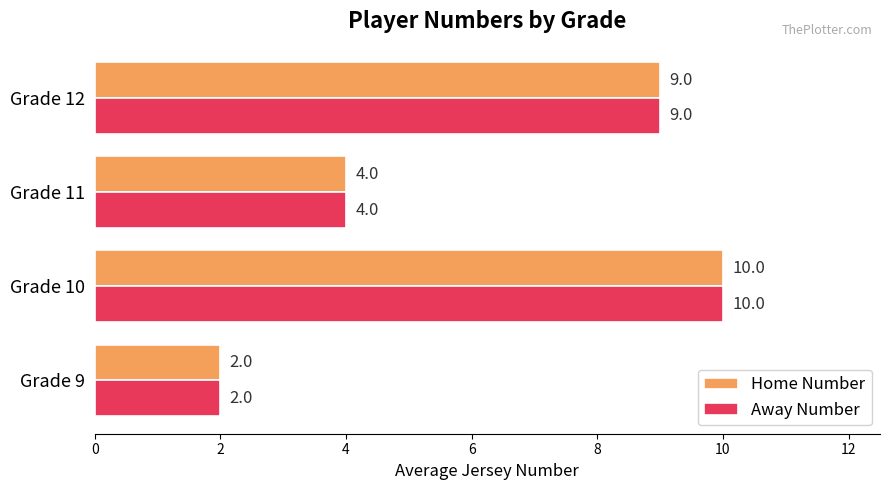

Rank the categories by Away Number value from lowest to highest.

Grade 9, Grade 11, Grade 12, Grade 10